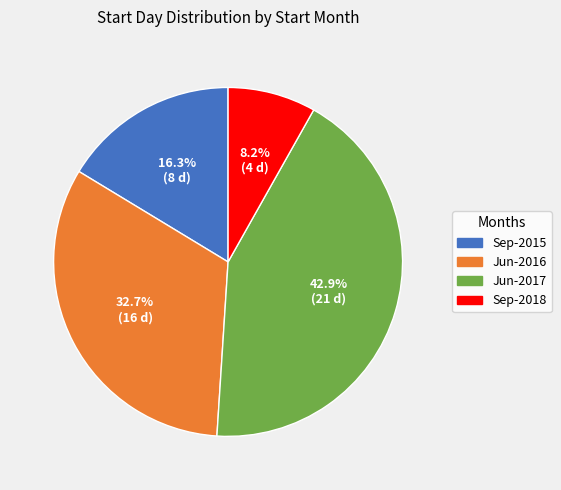

What percentage is NOT represented by Sep-2018?

91.8%